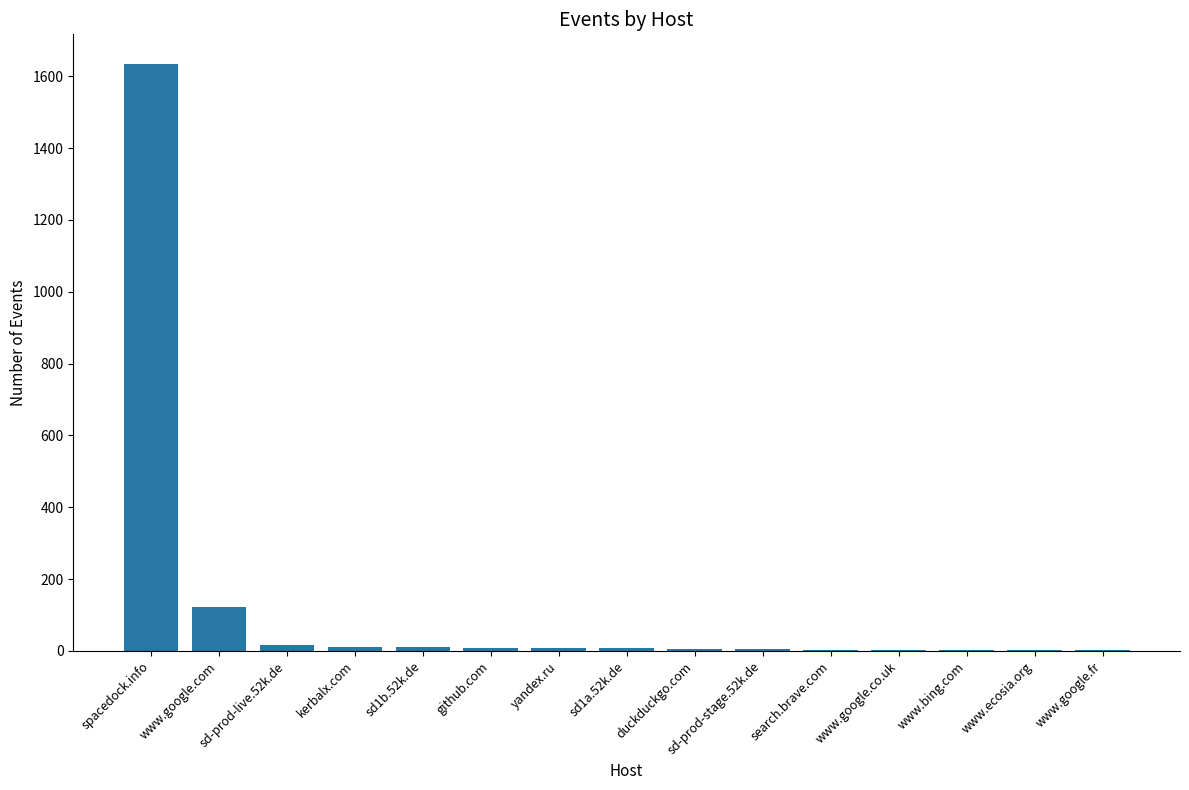

What is the greatest value displayed?

1635